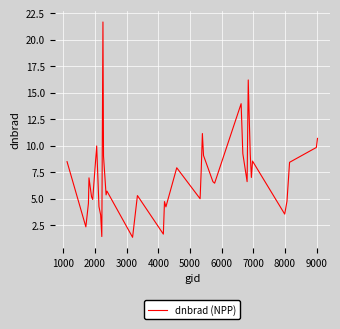

What is the minimum value shown in the chart?

1.3